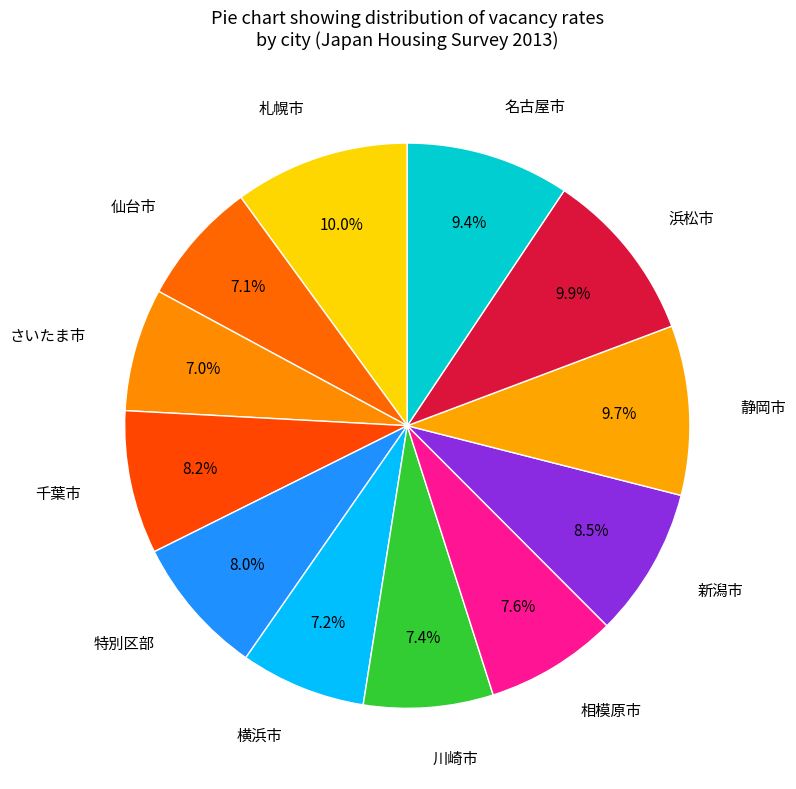

Count the number of slices in the pie.

12